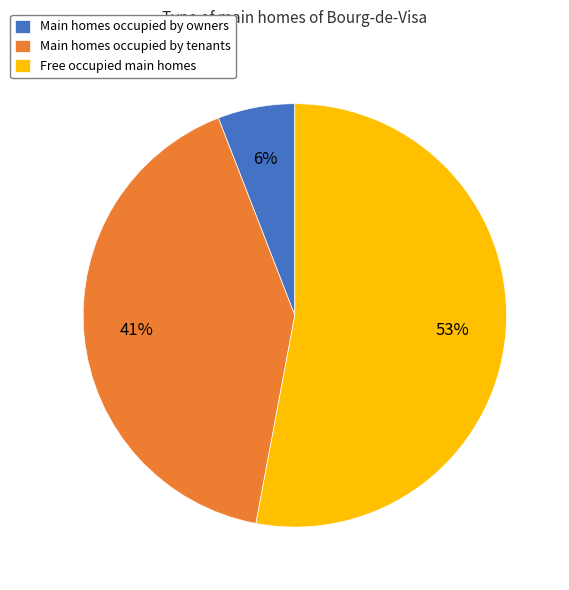

To the nearest percent, what portion does Free occupied main homes represent?

53%